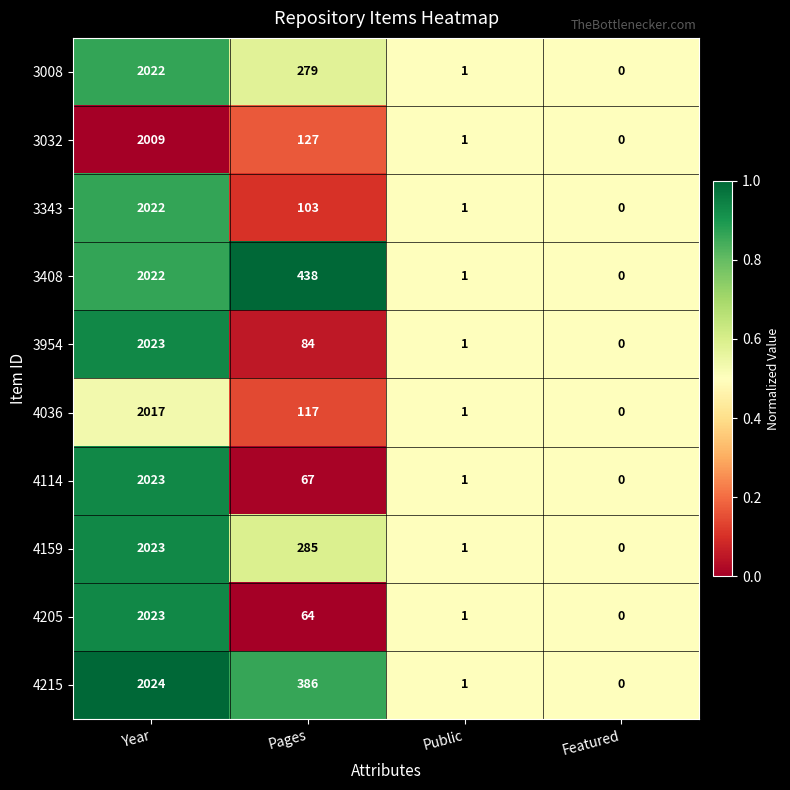

What is the total value across all series at Pages?

1950